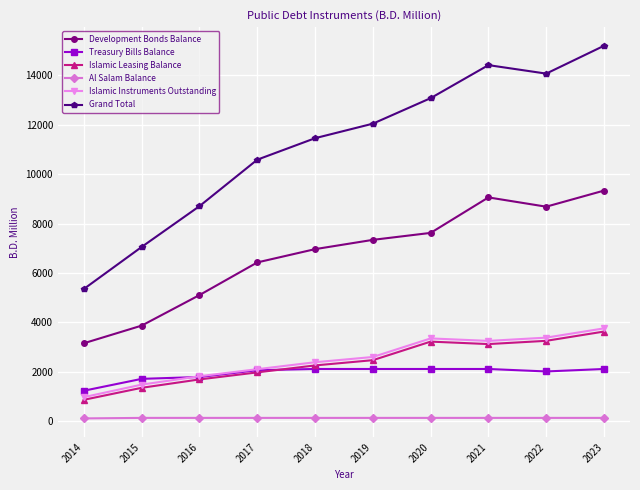

Which series changed the most between 2018 and 2020?

Grand Total